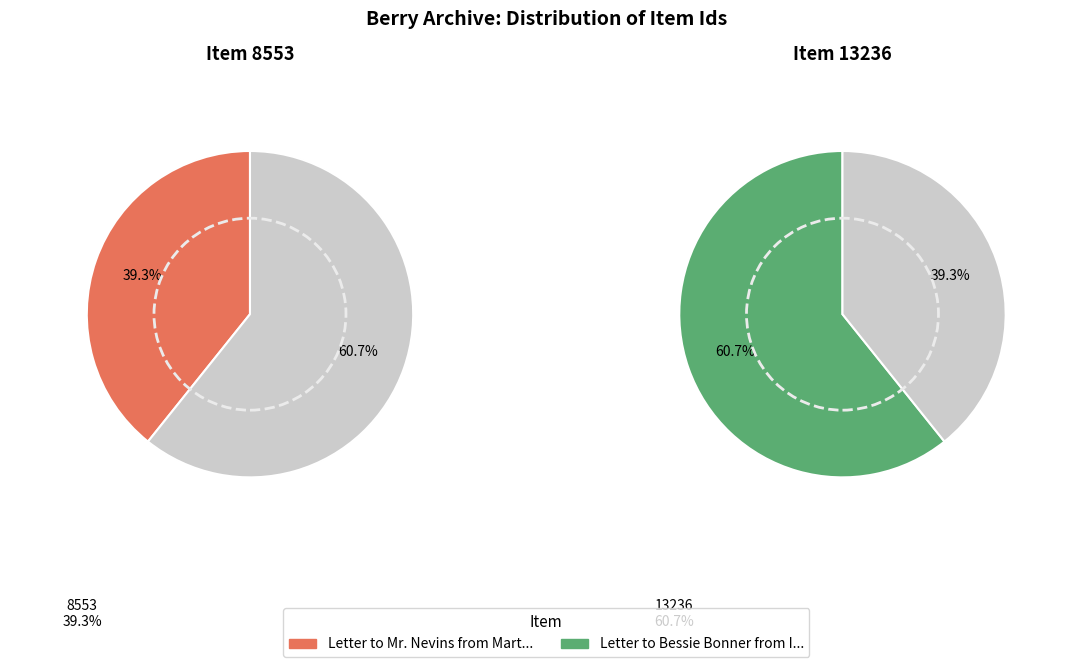

What is the largest slice in the pie chart?

Letter to Bessie Bonner from Inez Wooten